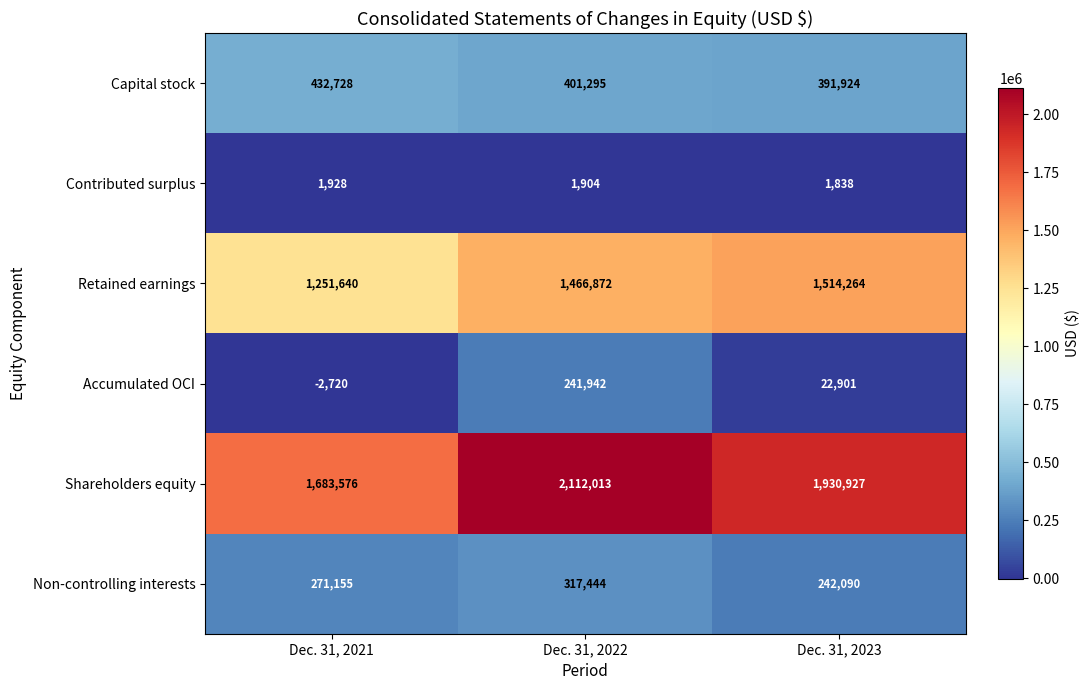

The Shareholders equity series shows 348741 at Dec. 31, 2021. True or false?

False